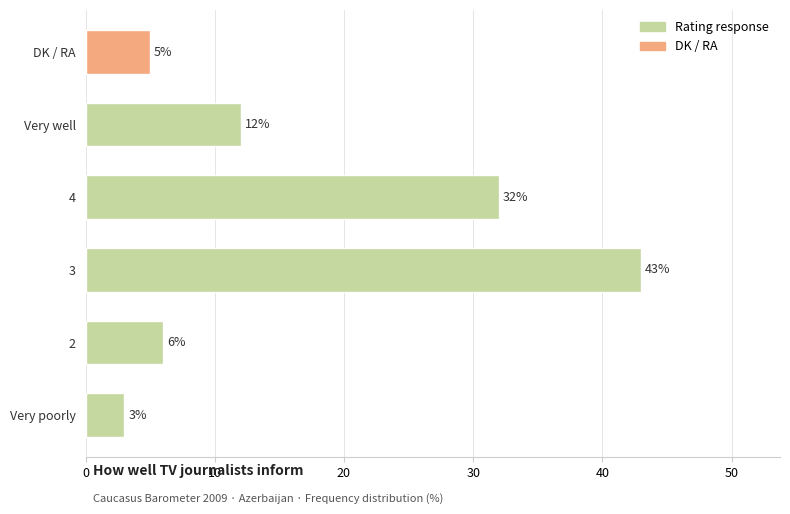

Between Very well and 3, which is larger?

3